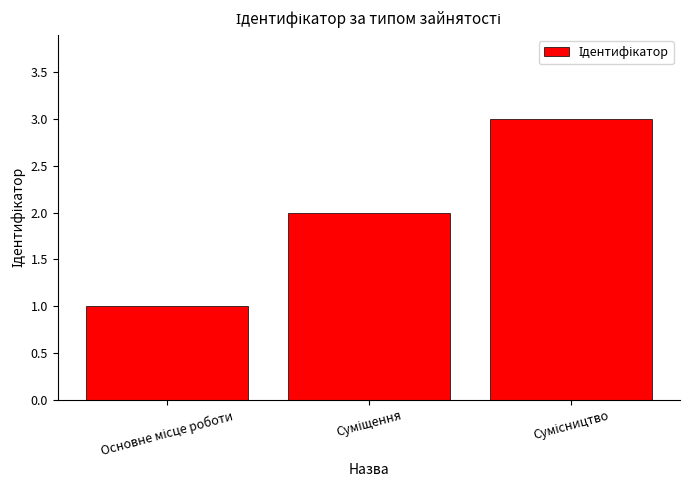

What is the maximum value shown in the chart?

3